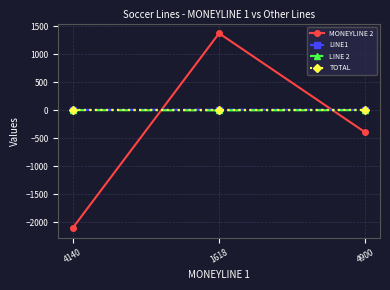

The LINE 2 series shows -2.2 at 4900. True or false?

True